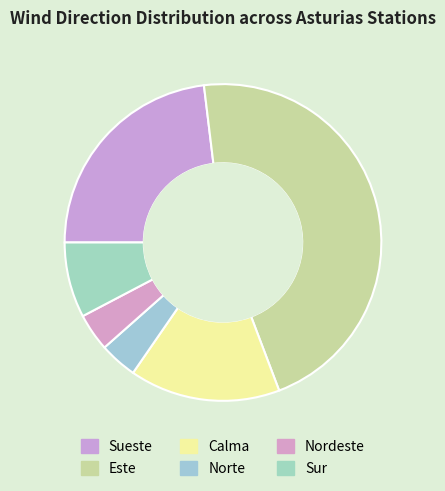

Count the number of slices in the pie.

6